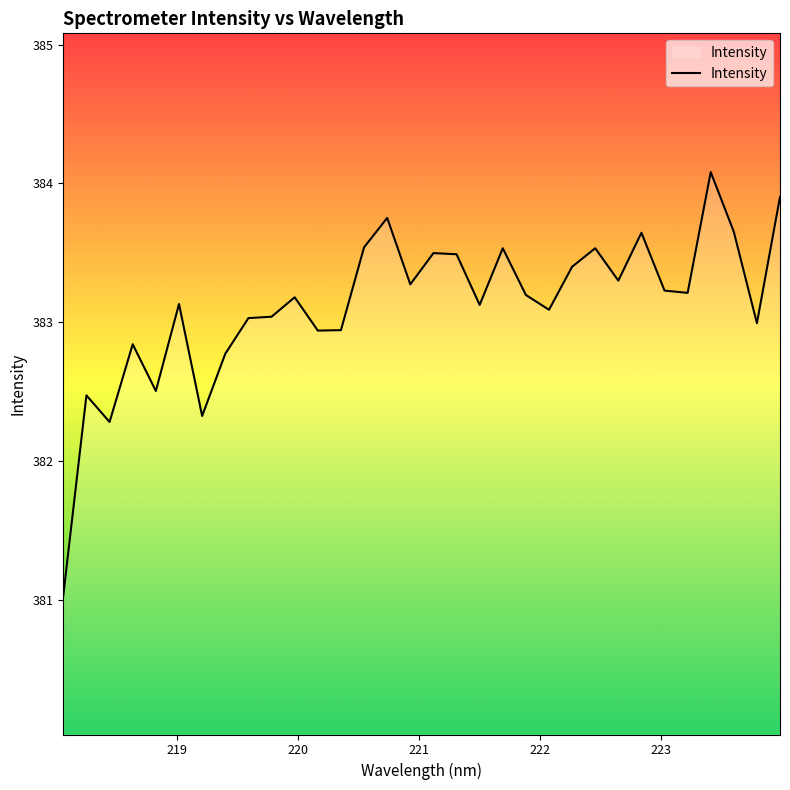

What is the greatest value displayed?

384.1